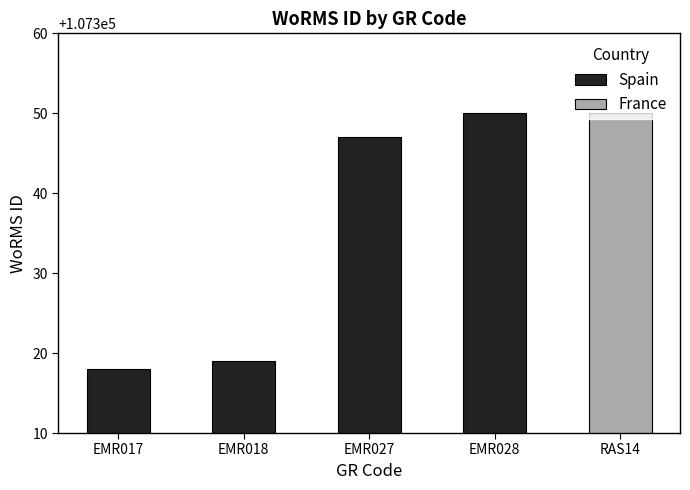

Where is the data nearest to the value 107334?

EMR027